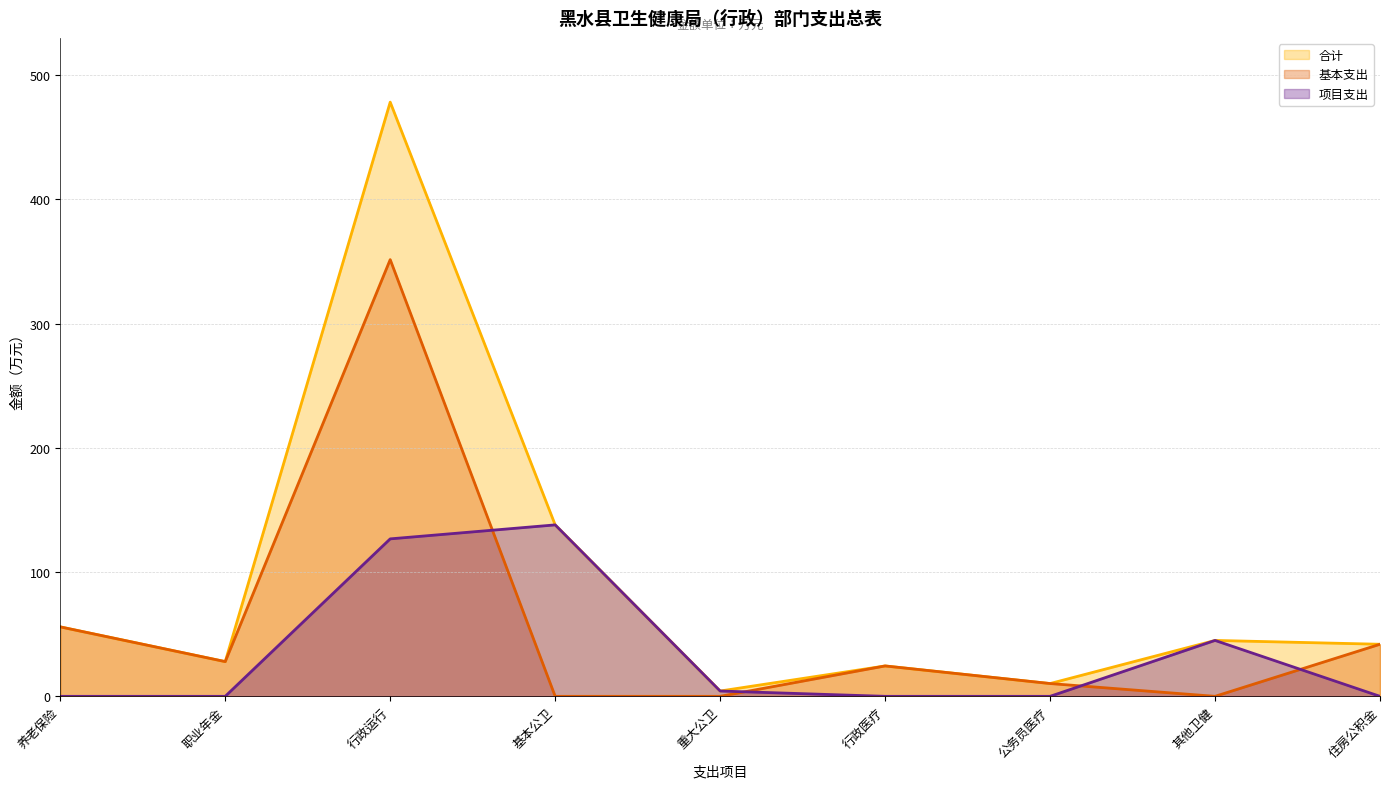

What is the difference between the highest and lowest values at 住房公积金?

41.9